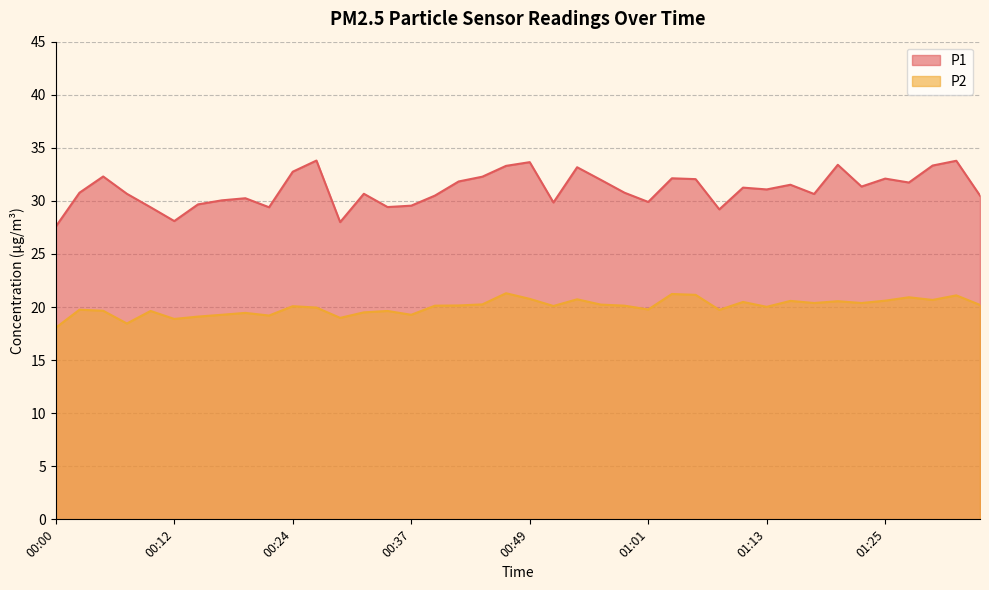

At which category does P2 reach its first local valley?

00:07